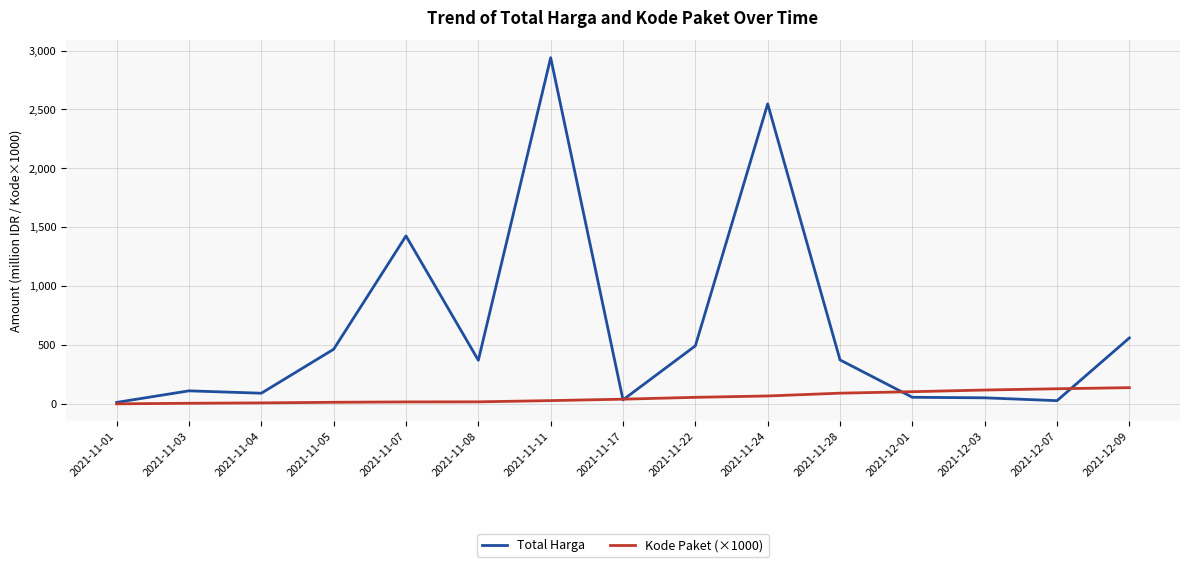

How many values in the Total Harga series exceed 370?

8